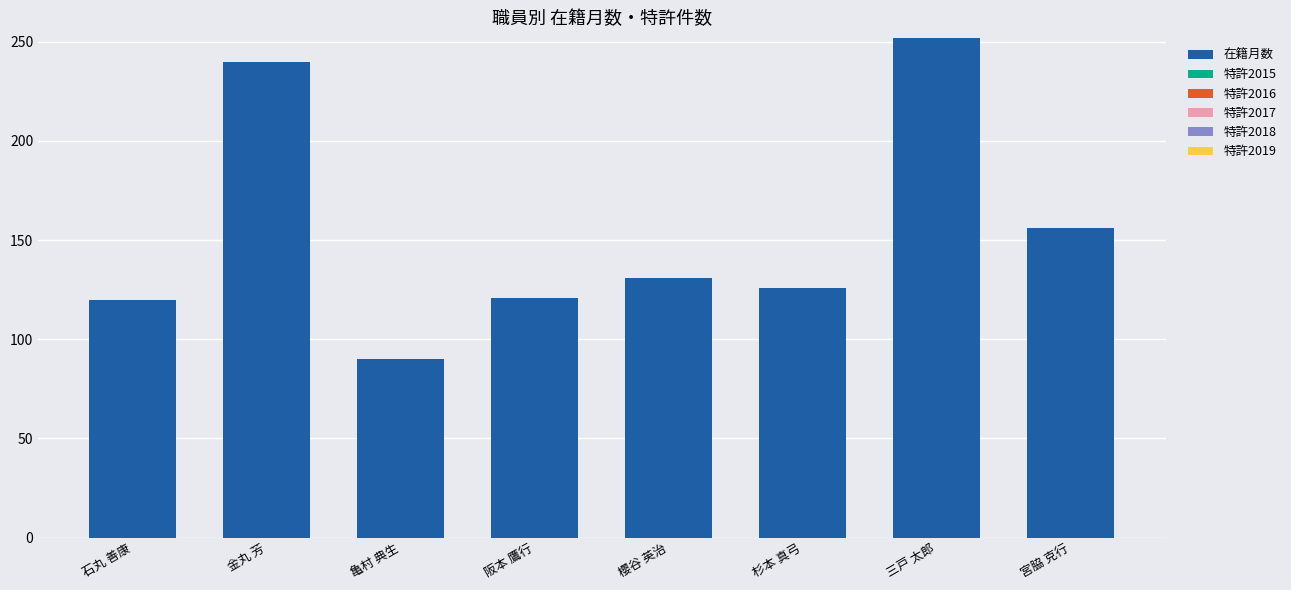

What is the greatest value displayed?

252